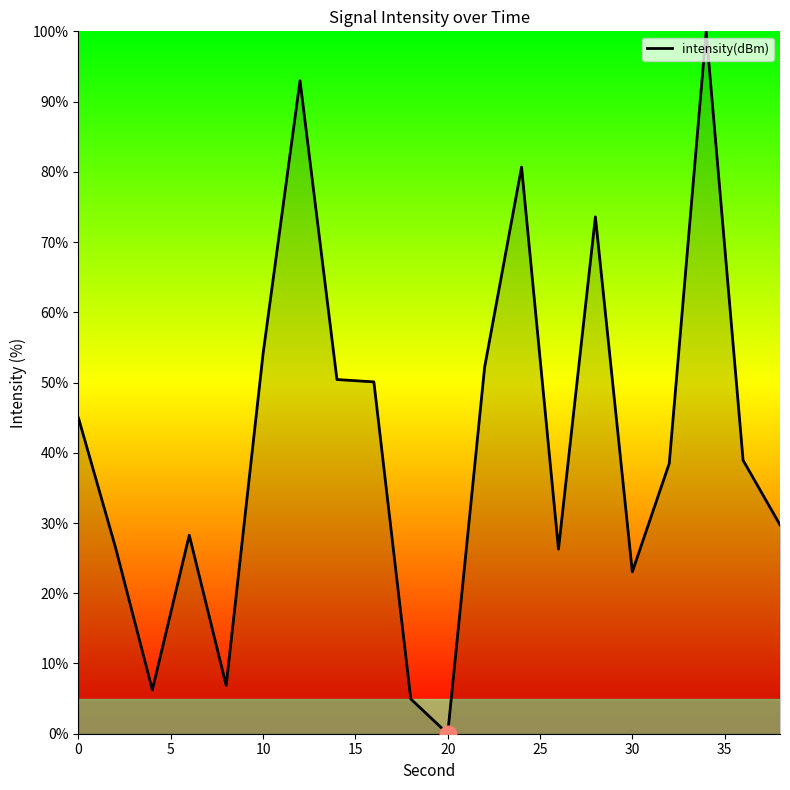

What is the difference between the maximum and minimum values?

100.0